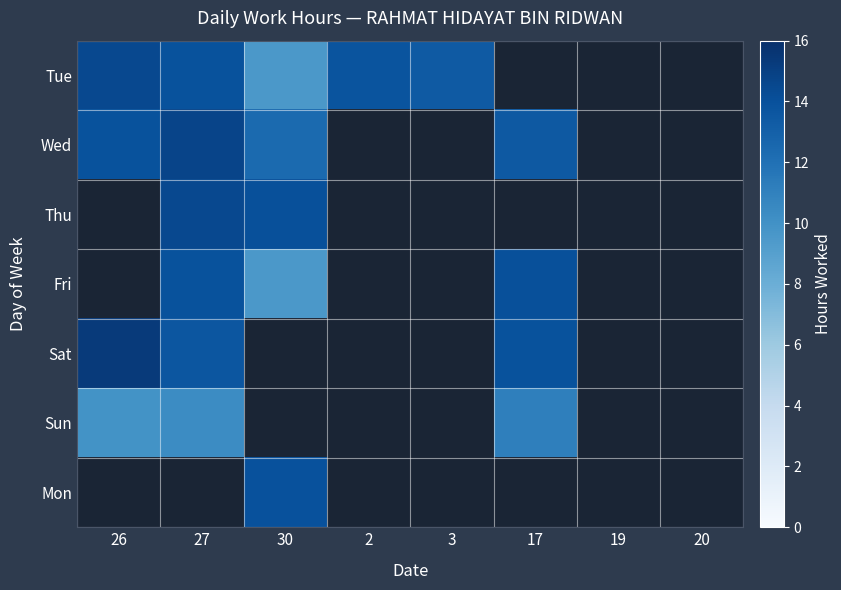

Which series has the largest range (max minus min)?

Tue